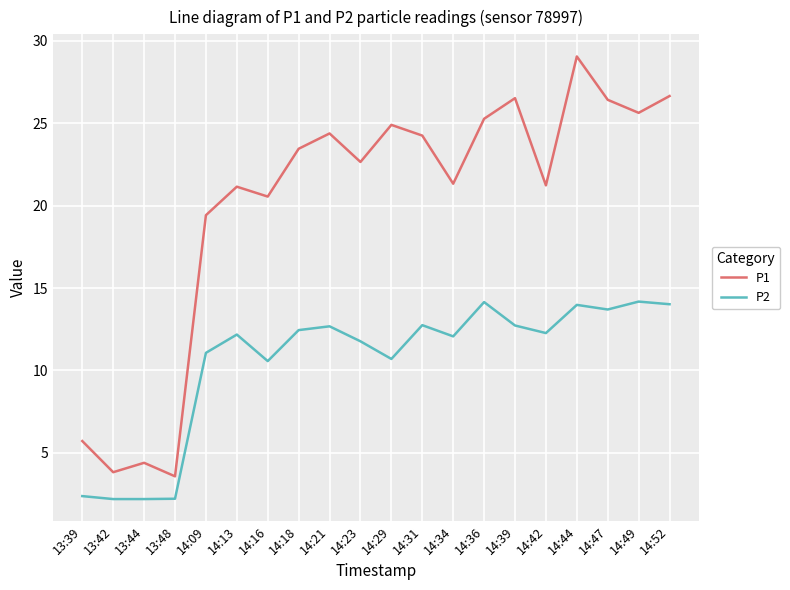

Which category has the highest value across all series?

14:44